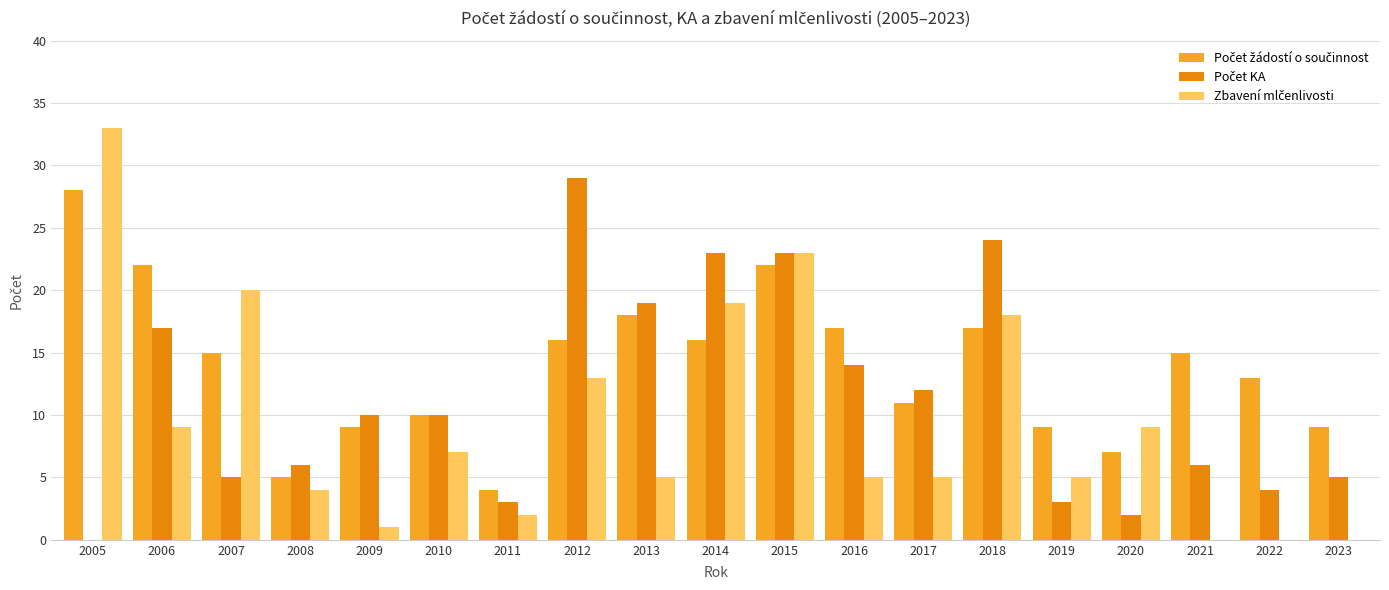

What is the total value across all series at 2020?

18